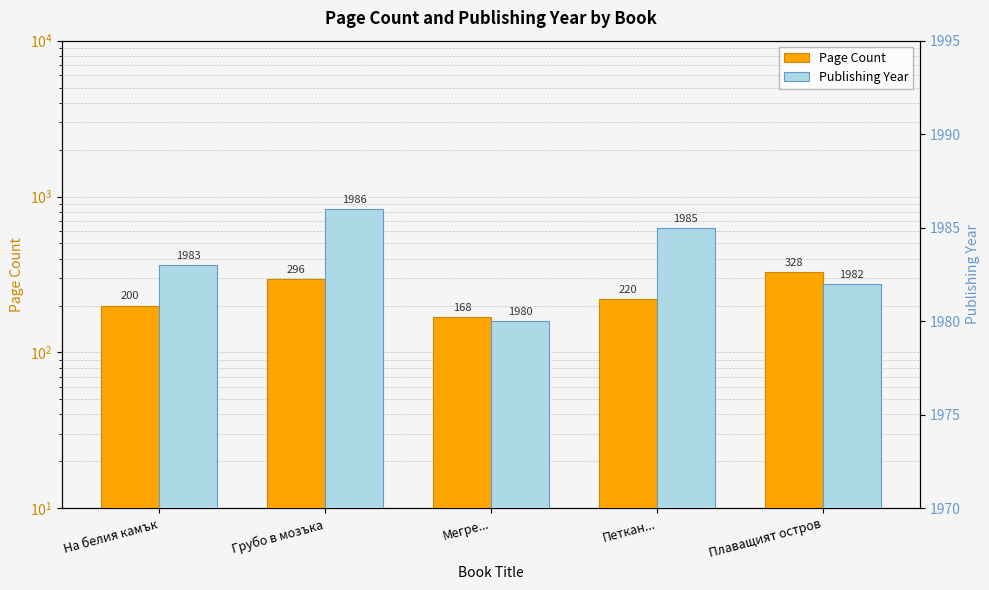

Which series has the widest spread of values?

Page Count